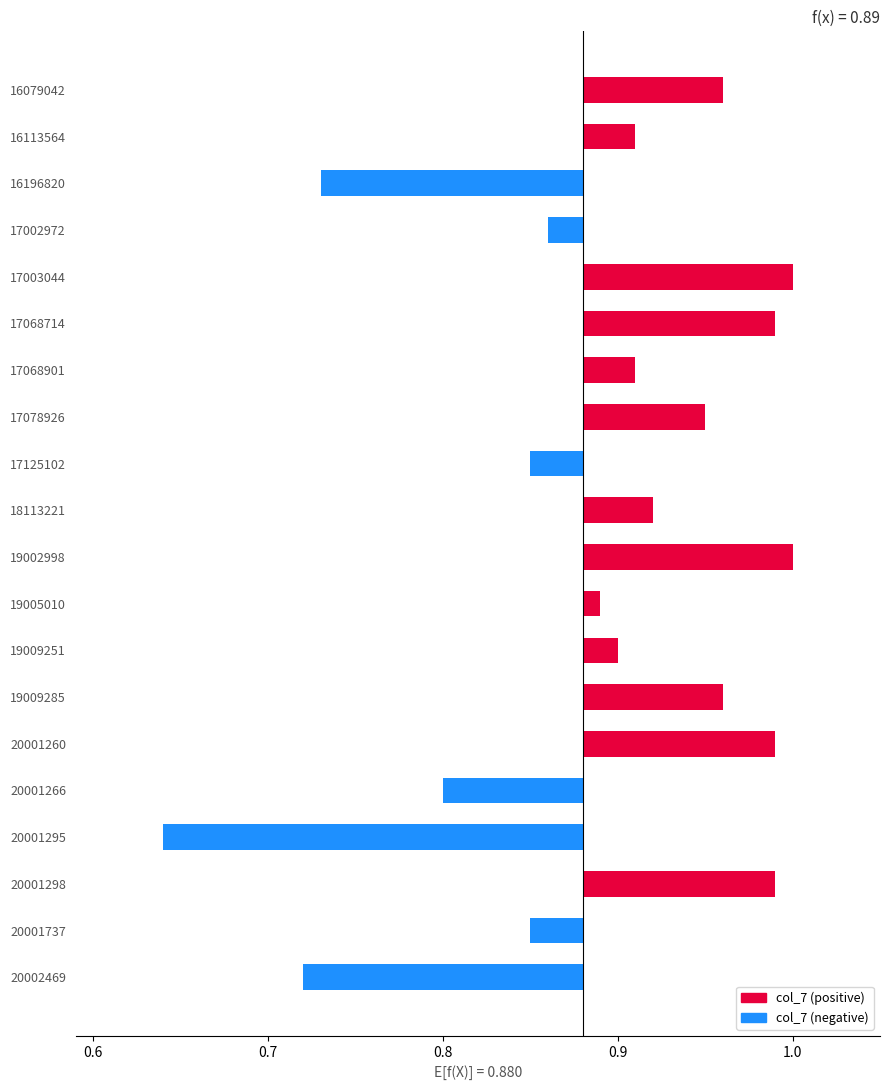

Is it true that the value at 19005010 is 0.0?

True